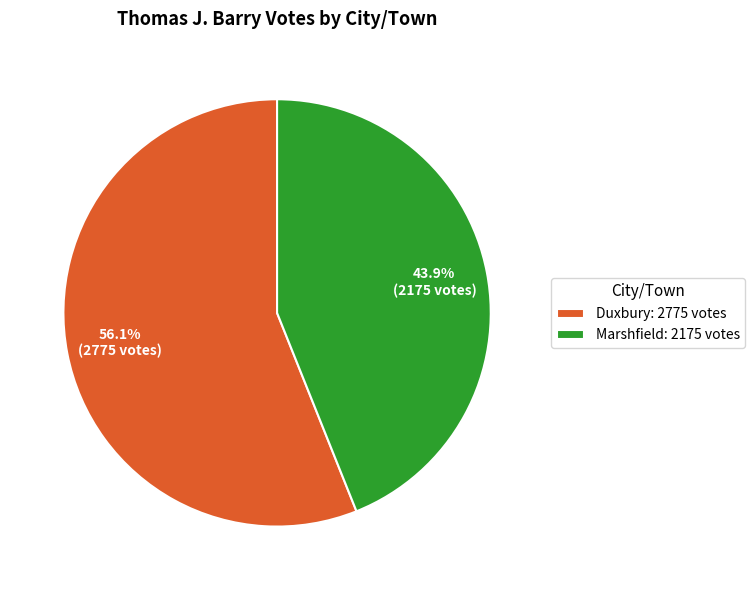

What is the smallest slice in the pie chart?

Marshfield